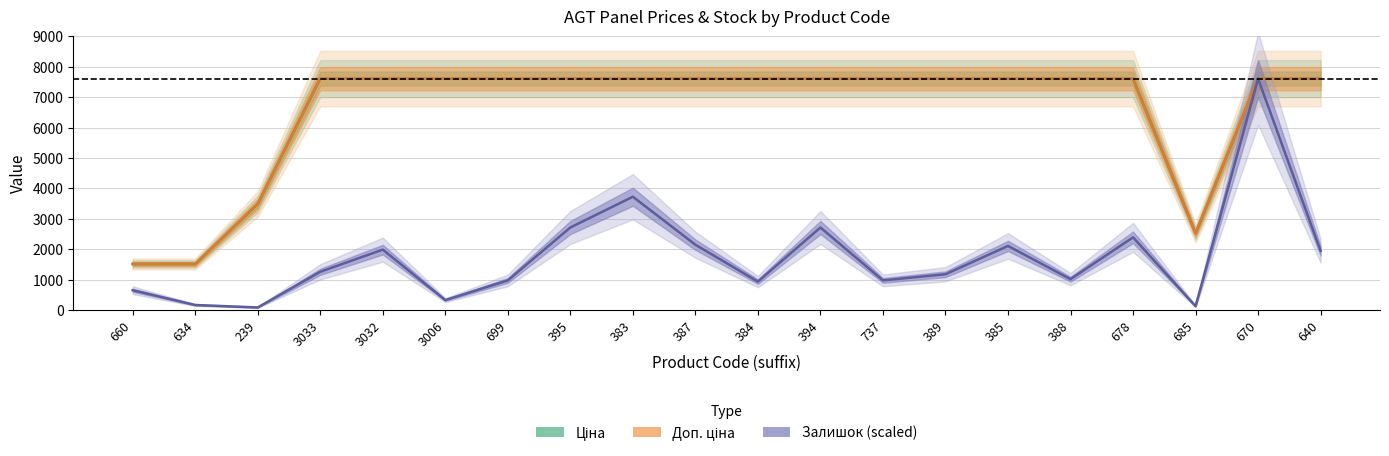

What is the label of the 3rd point from the left?

239